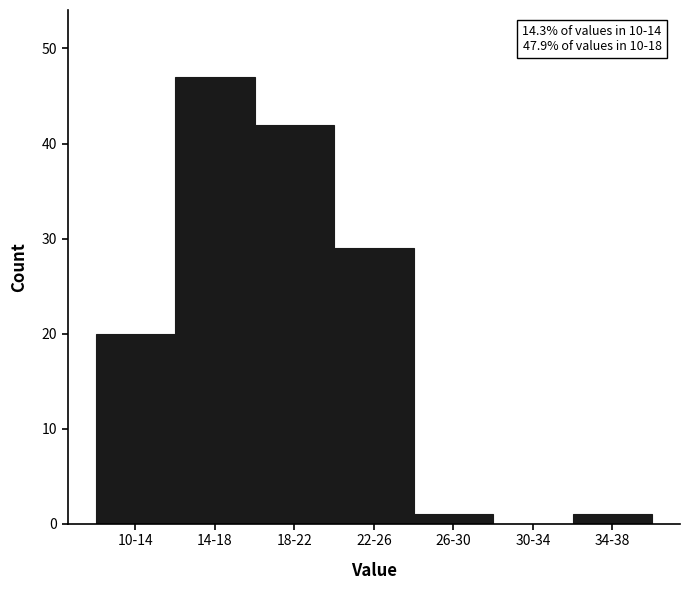

Reading left to right, list all the values displayed in this chart.

10-14=20	14-18=47	18-22=42	22-26=29	26-30=1	30-34=0	34-38=1